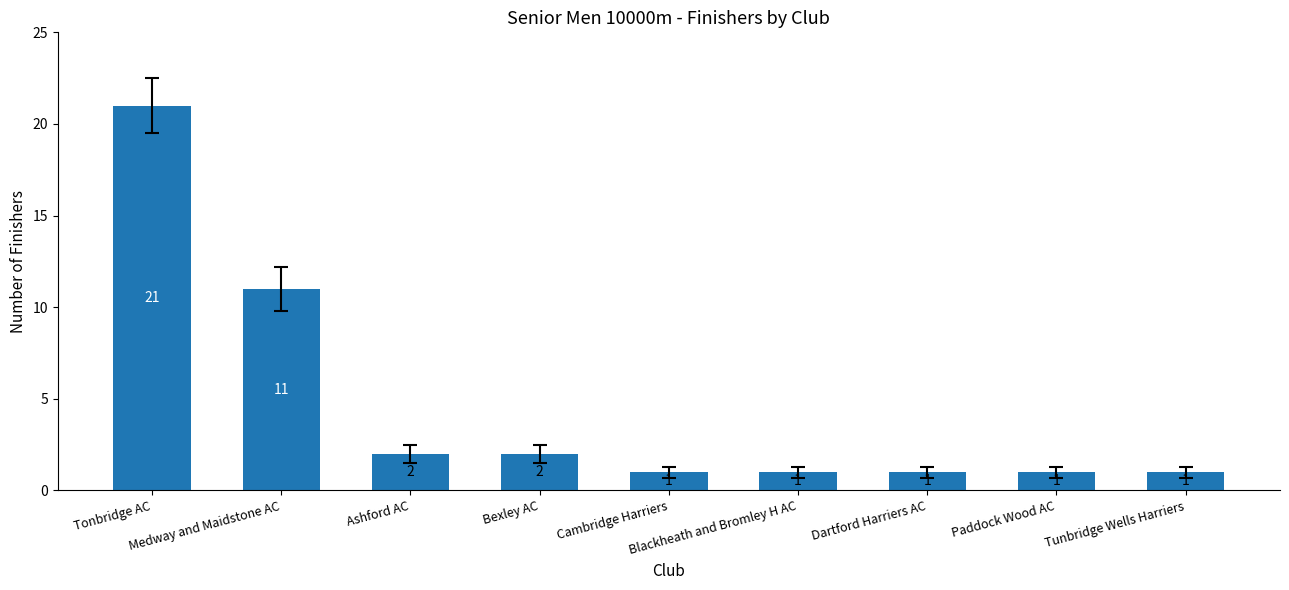

What is the difference between the maximum and minimum values?

20